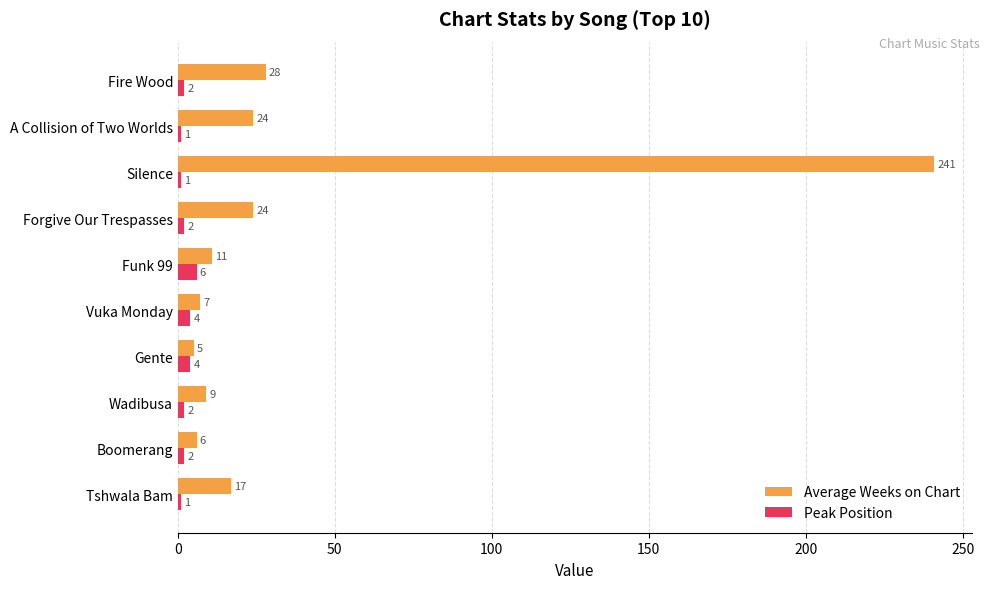

At which label is Average Weeks on Chart closest to 123?

Fire Wood